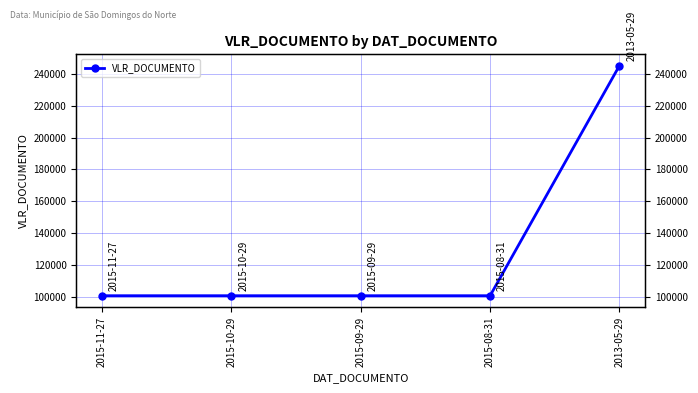

What is the ratio of the value at 2015-08-31 to the value at 2013-05-29?

0.4